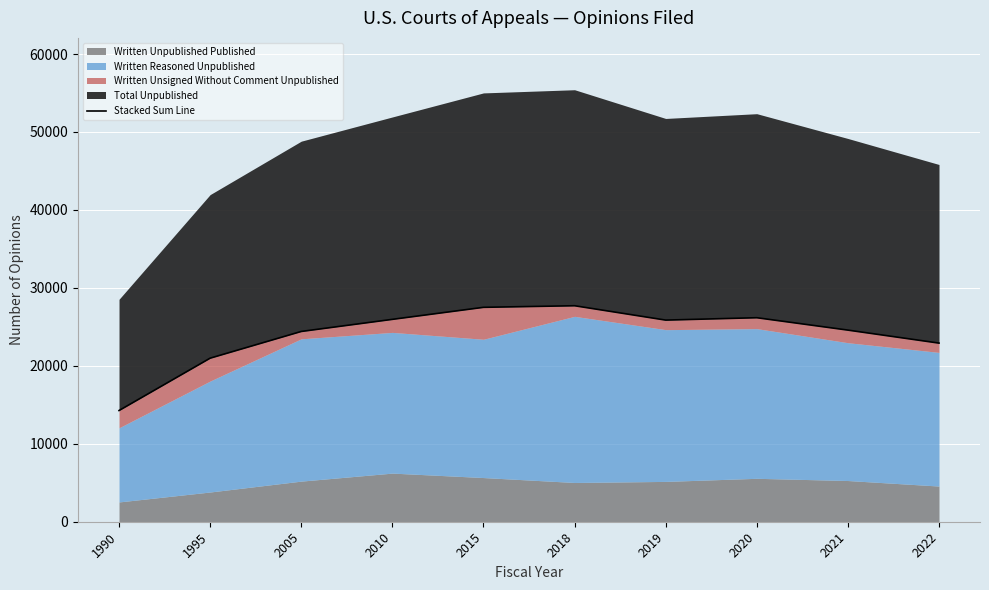

What is the difference between the maximum and minimum values?

13443